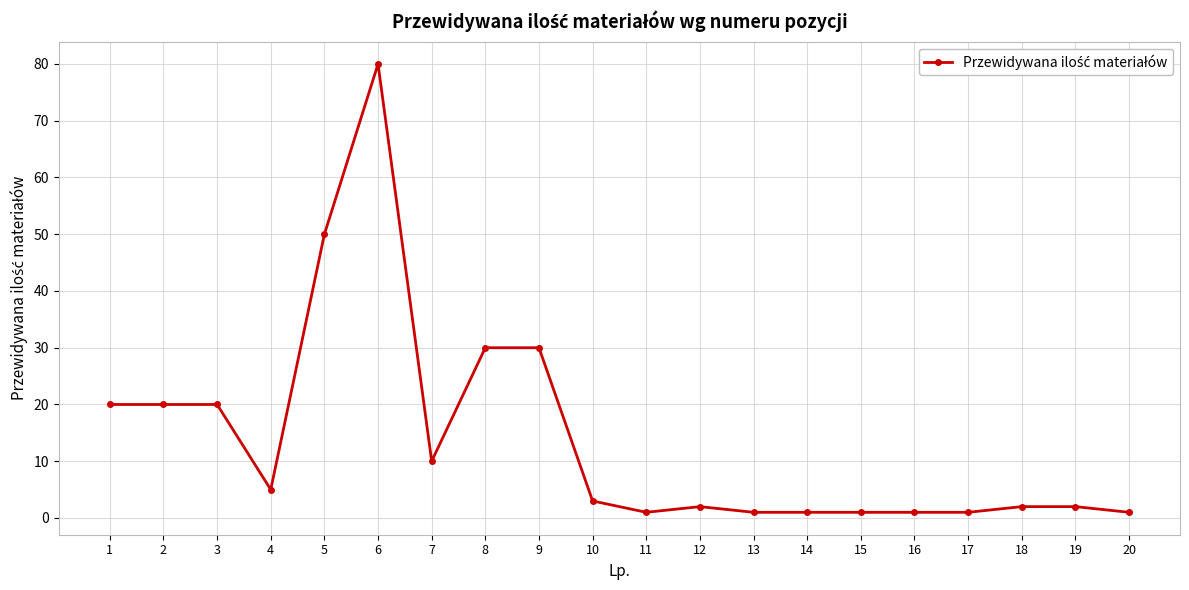

Reading left to right, what are all the values shown in this chart?

1=20	2=20	3=20	4=5	5=50	6=80	7=10	8=30	9=30	10=3	11=1	12=2	13=1	14=1	15=1	16=1	17=1	18=2	19=2	20=1